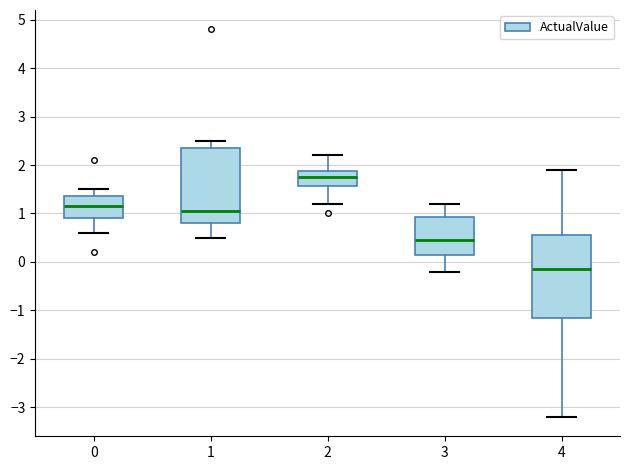

Where does the lower whisker of the box at x = 0 end on the y-axis? The values are not printed on the chart, so give them approximately, as read against the axis.

0.6